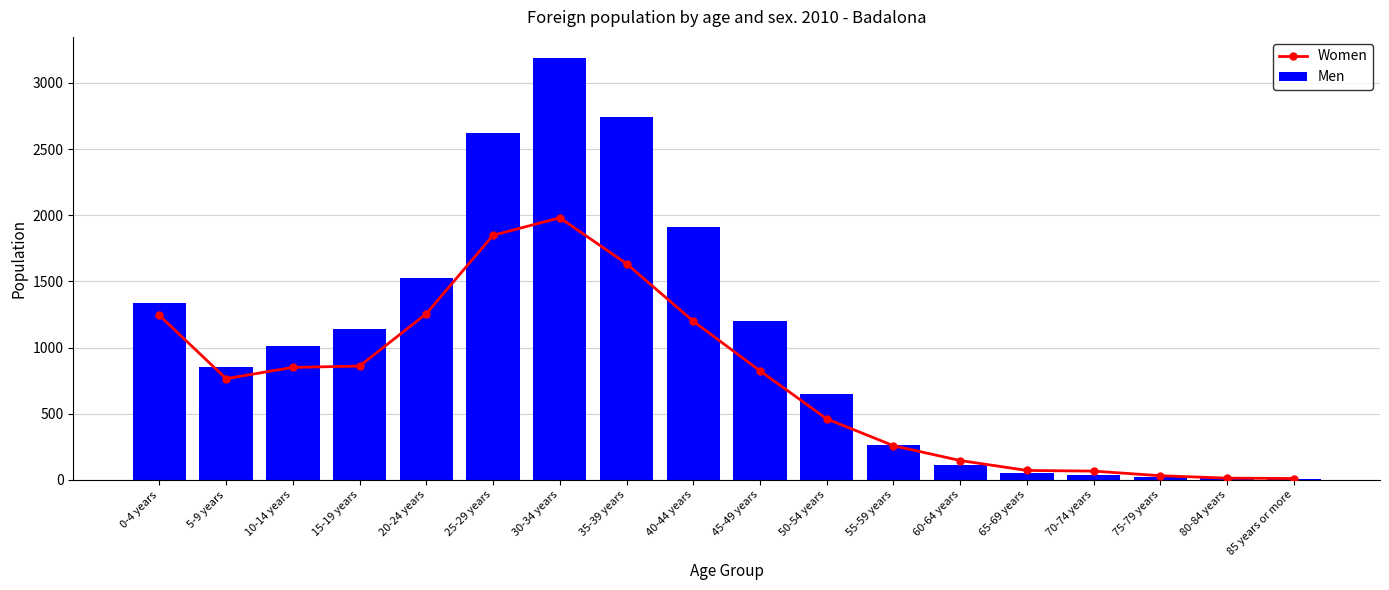

Reading left to right, what are all the values shown in this chart?

Women: 0-4 years=1243	5-9 years=765	10-14 years=850	15-19 years=860	20-24 years=1256	25-29 years=1849	30-34 years=1981	35-39 years=1634	40-44 years=1199	45-49 years=824	50-54 years=461	55-59 years=258	60-64 years=146	65-69 years=71	70-74 years=66	75-79 years=31	80-84 years=13	85 years or more=10
Men: 0-4 years=1336	5-9 years=850	10-14 years=1008	15-19 years=1140	20-24 years=1524	25-29 years=2625	30-34 years=3189	35-39 years=2745	40-44 years=1915	45-49 years=1200	50-54 years=646	55-59 years=265	60-64 years=111	65-69 years=51	70-74 years=37	75-79 years=21	80-84 years=17	85 years or more=6